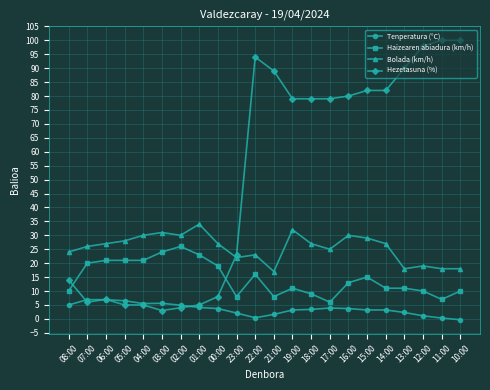

What is the label of the 7th point from the right?

16:00